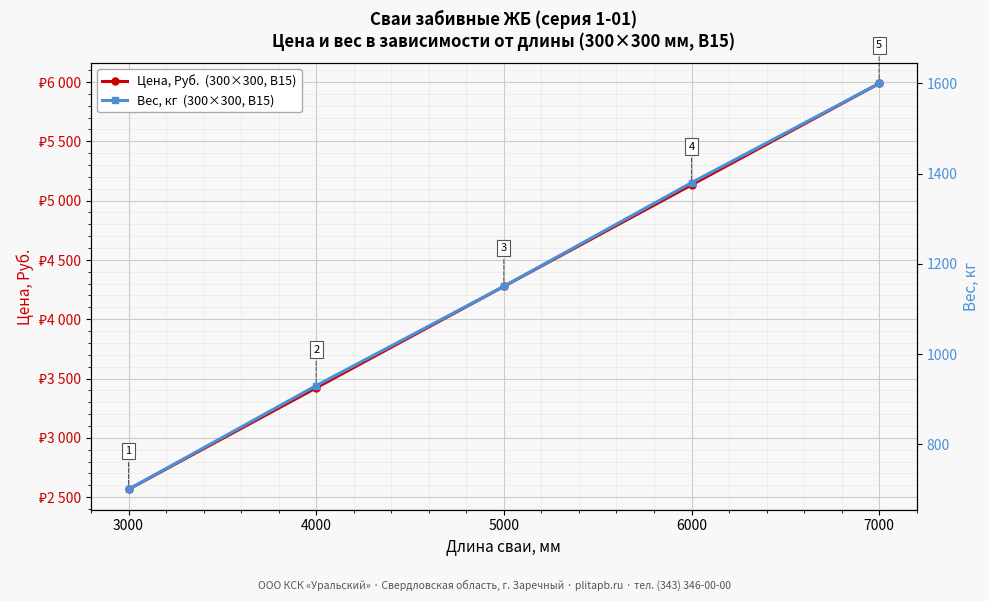

Which series has the largest total across all categories?

Price (RUB)